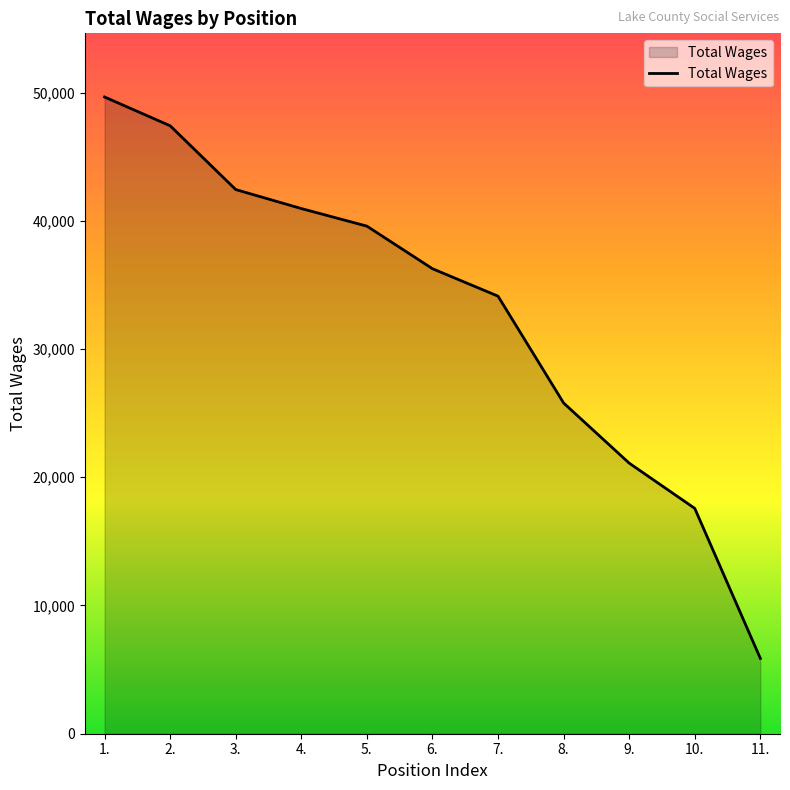

Between 10. and 2., which is larger?

2.